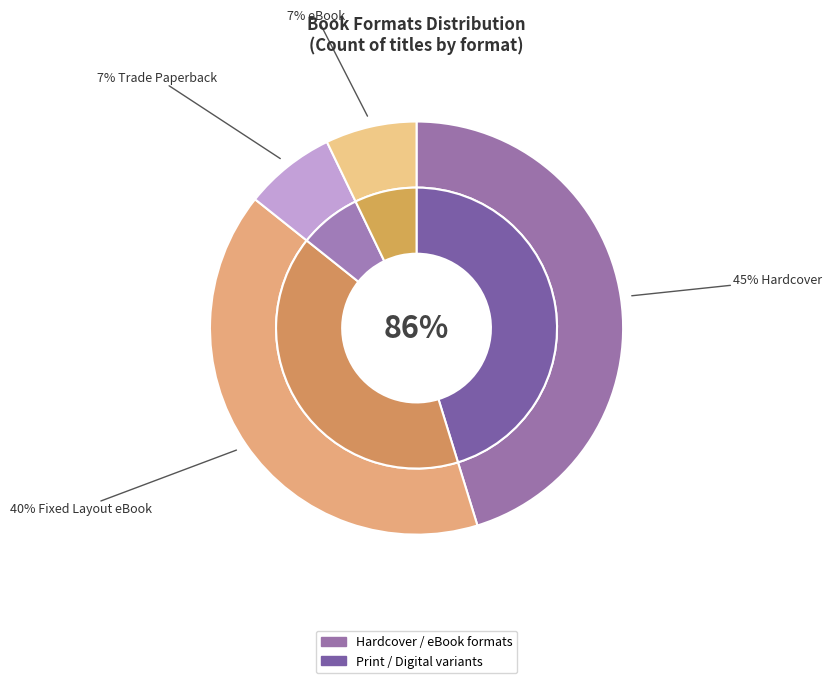

To the nearest percent, what is the combined percentage of Trade Paperback and eBook?

14%